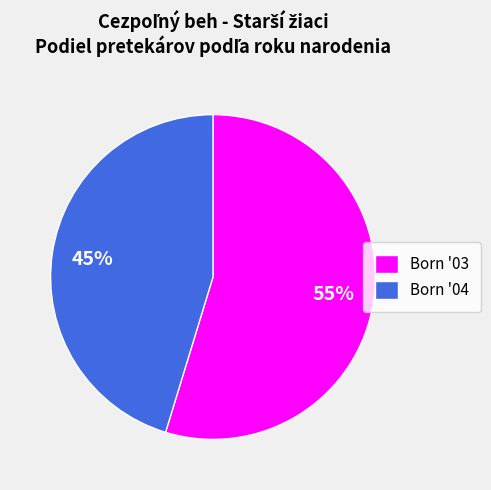

Does Born '04 represent more than half of the total?

No